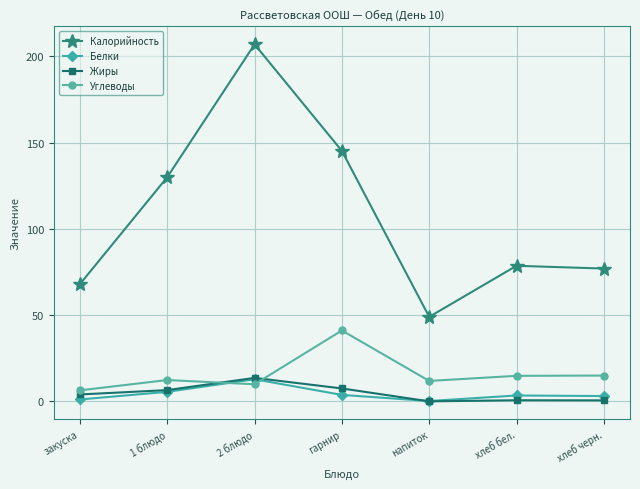

Rank the series at закуска from lowest to highest value.

Белки, Жиры, Углеводы, Калорийность